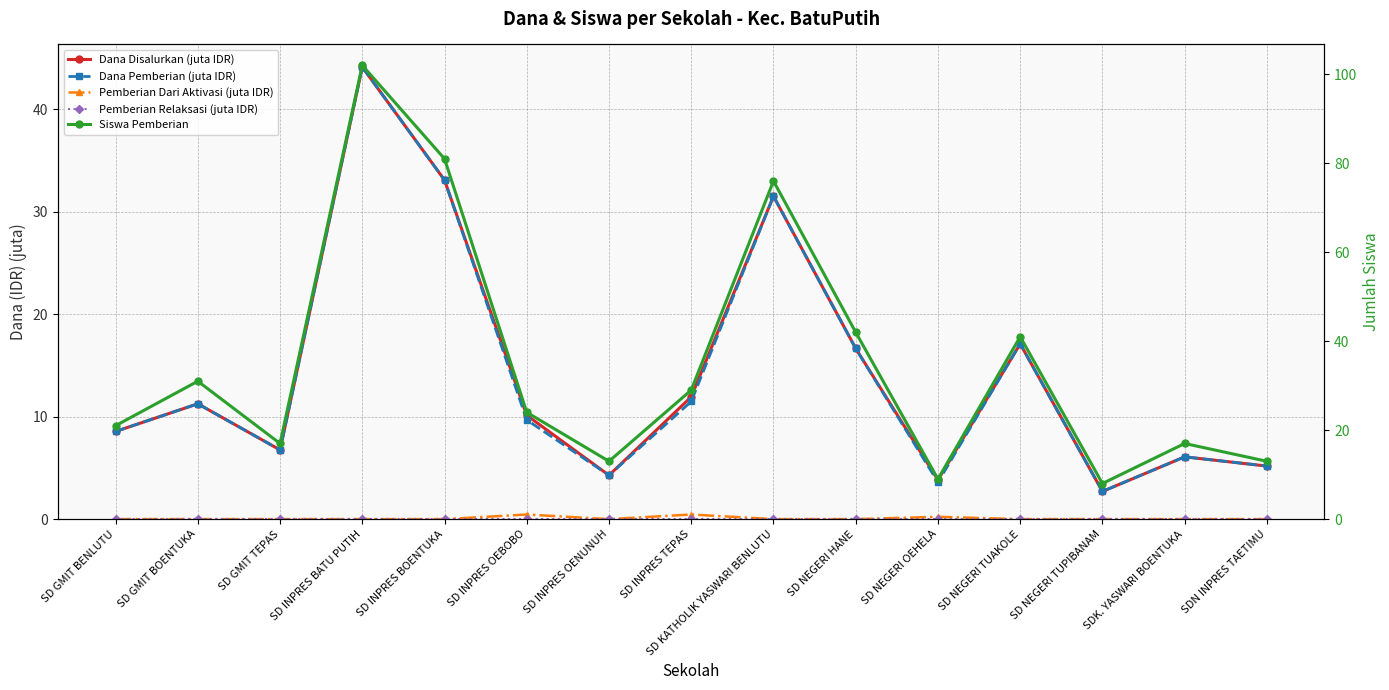

True or false: Pemberian Dari Aktivasi (juta IDR) and Dana Disalurkan (juta IDR) intersect in this chart.

False